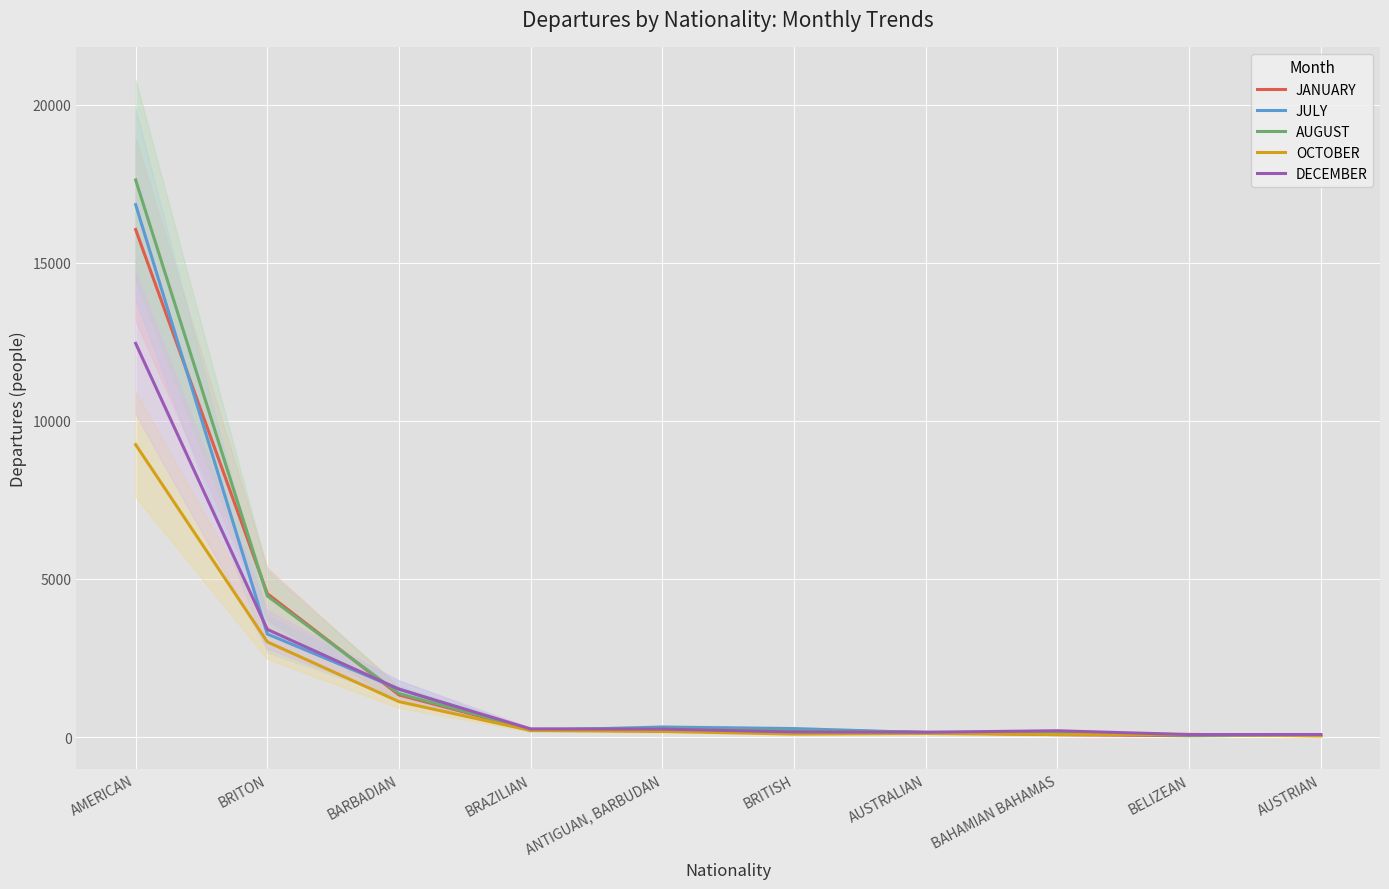

Does the chart display data point markers on the line(s)?

No